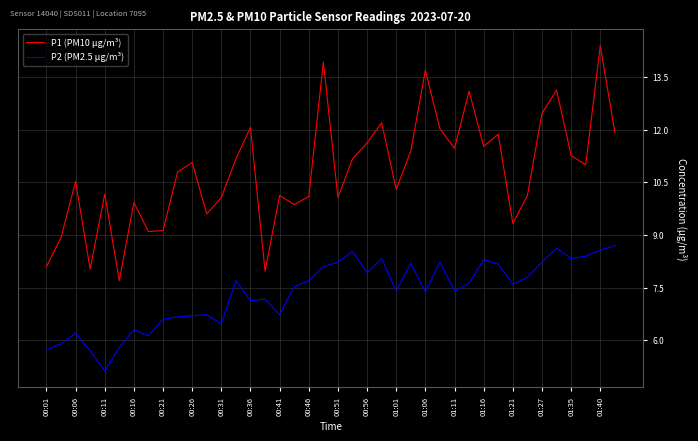

What is the highest value of the P1 (PM10 µg/m³) series?

14.4